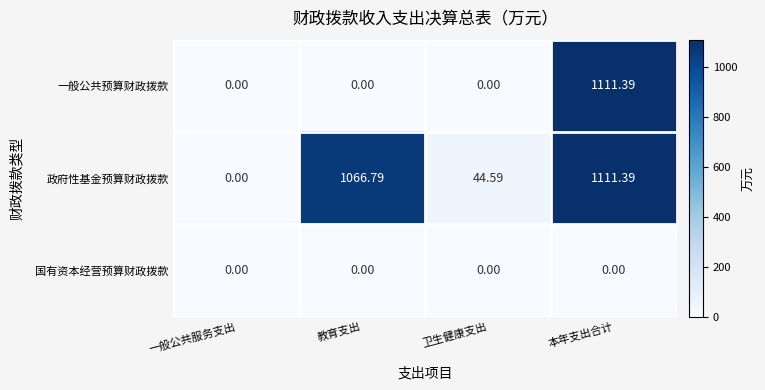

Which series has the largest total across all categories?

政府性基金预算财政拨款